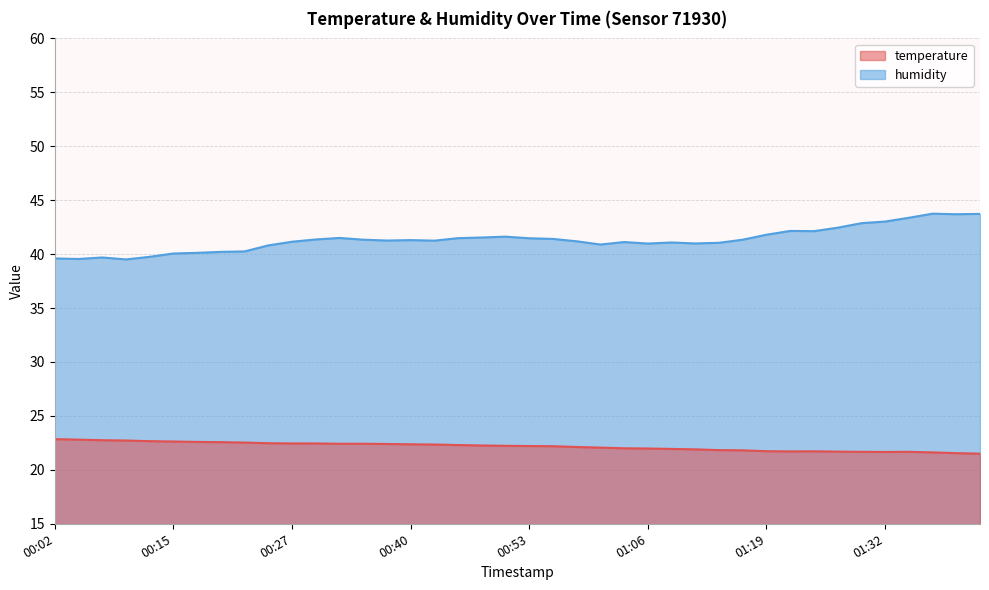

What is the value of the humidity point at the 31st from the left?

41.8